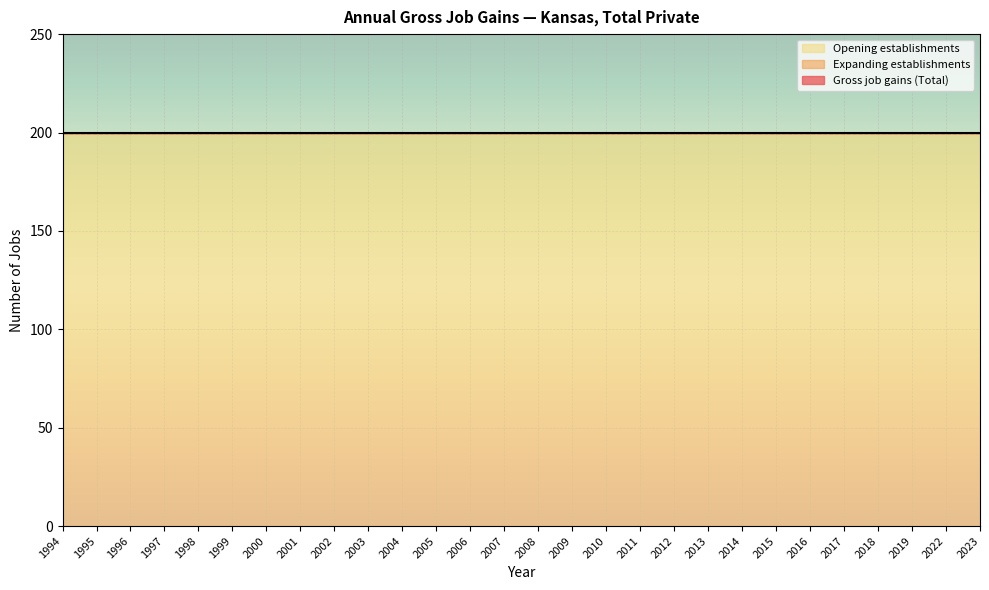

What is the average value of the Opening establishments series?

200